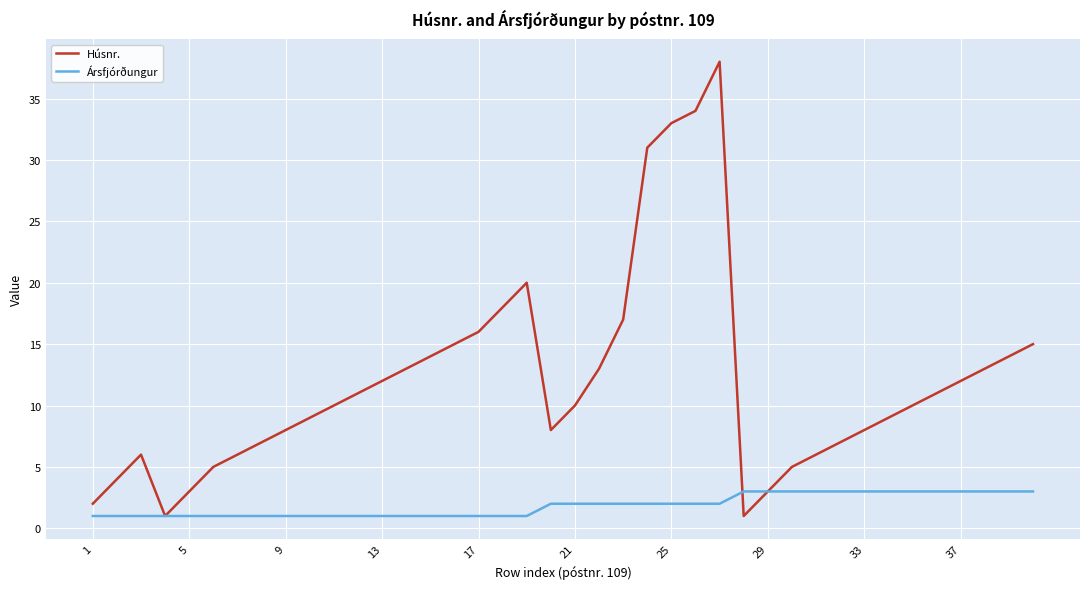

How many categories are shown in the chart?

40